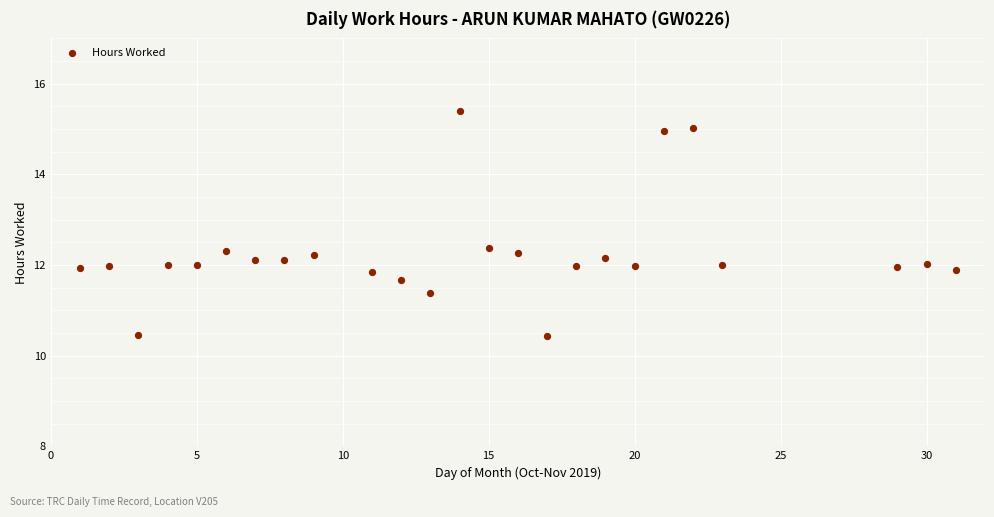

What is the range of X values (max minus min)?

30.0